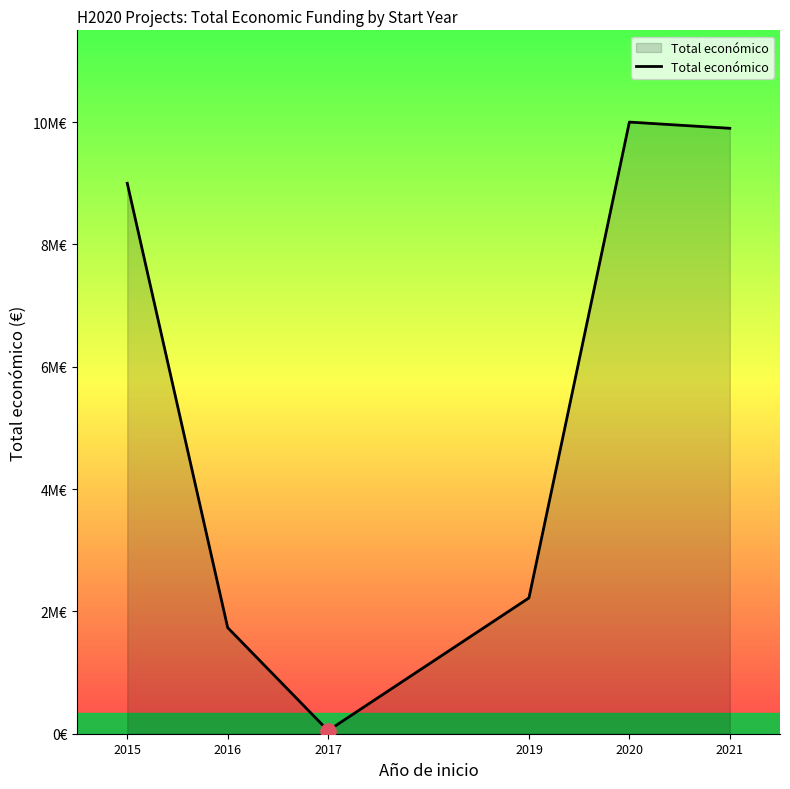

Is this an area chart (filled region under the line)?

Yes